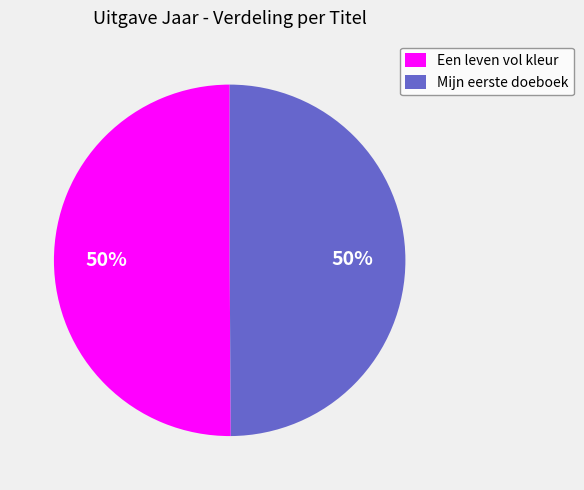

Approximately how many times larger is the value at Mijn eerste doeboek compared to Een leven vol kleur?

1.0